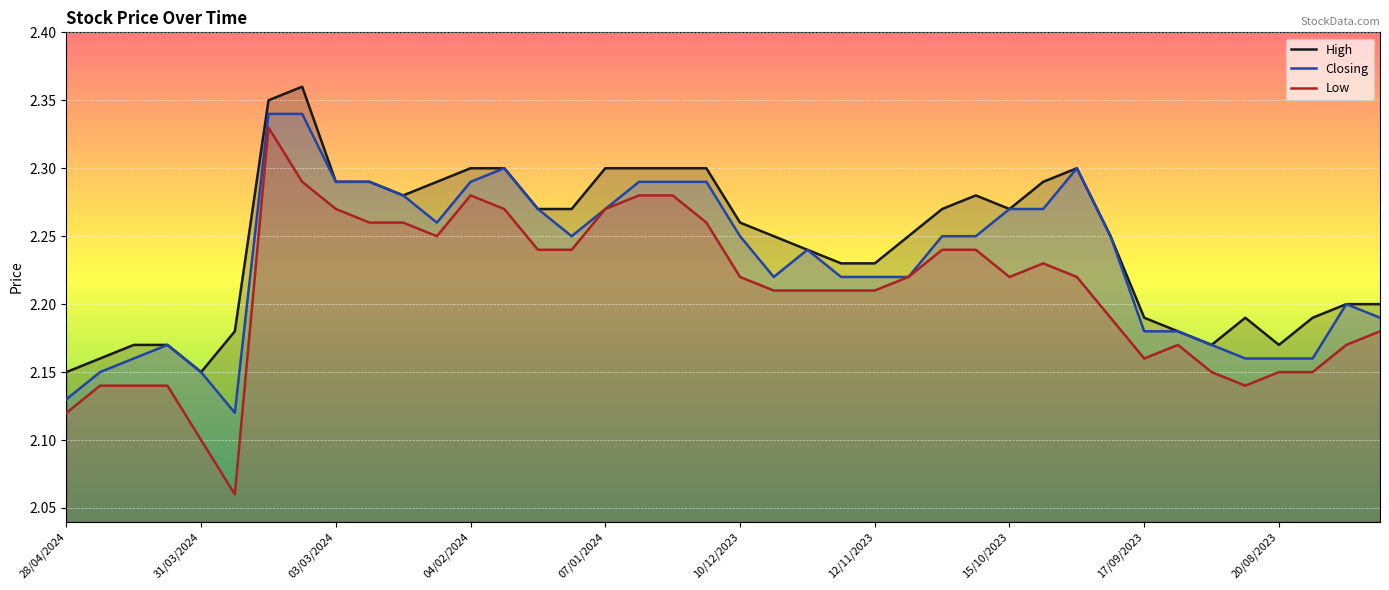

Count the Low values in the range 2 to 3.

40